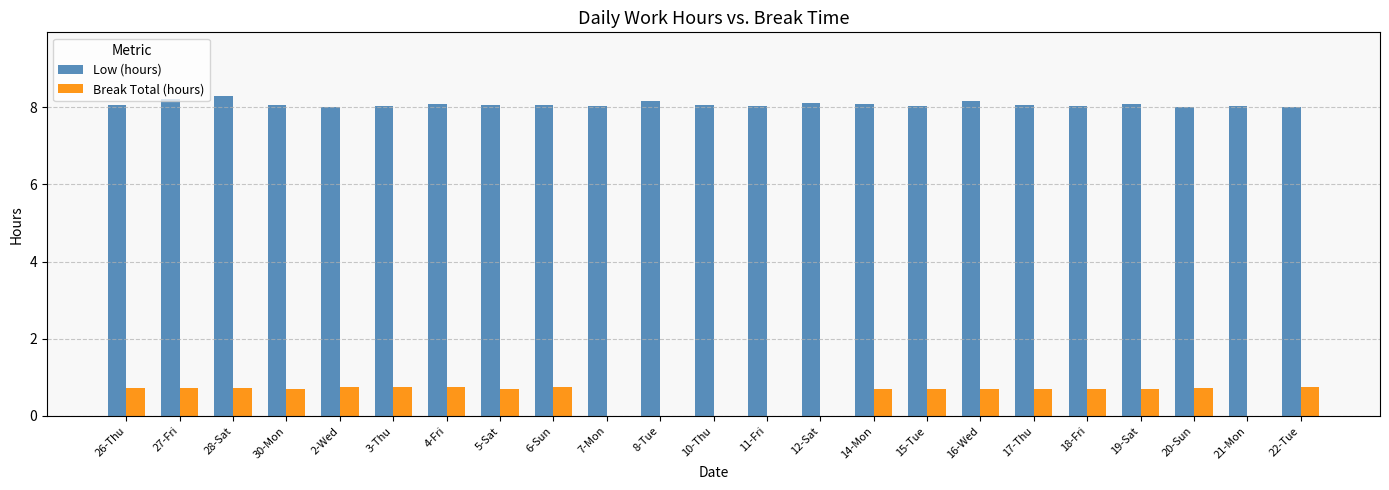

Is it true that Break Total (hours) equals 1.1 at 20-Sun?

False